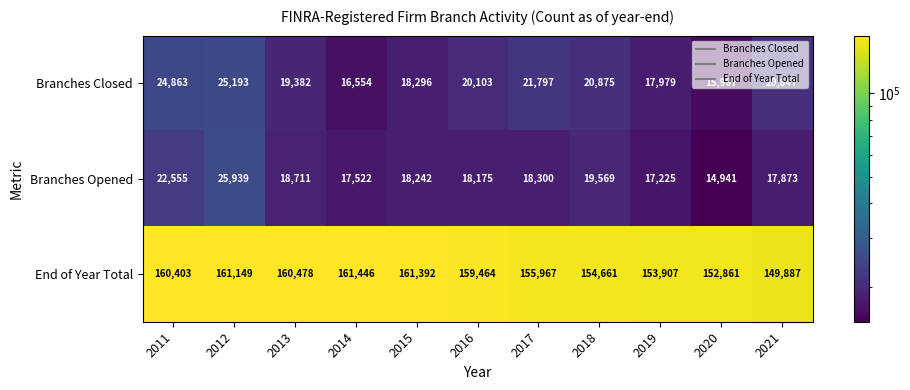

True or false: Branches Closed has a value of 31578 at 2019.

False